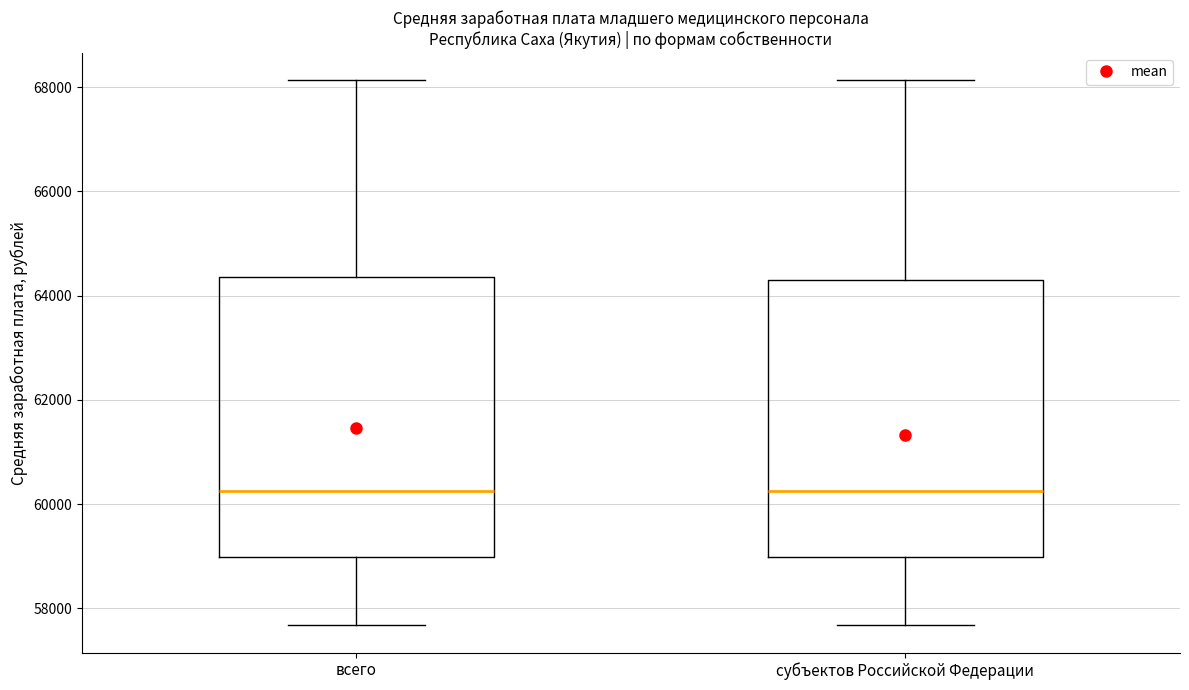

Reading left to right, transcribe this box plot: for each box, give where its median line is, the range the box spans, and where its two whiskers end, as read against the y-axis. The values are not printed on the chart, so give them approximately, as read against the axis.

всего: median 60200, box 59000 to 64400, whiskers 57600 to 68200
субъектов Российской Федерации: median 60200, box 59000 to 64200, whiskers 57600 to 68200